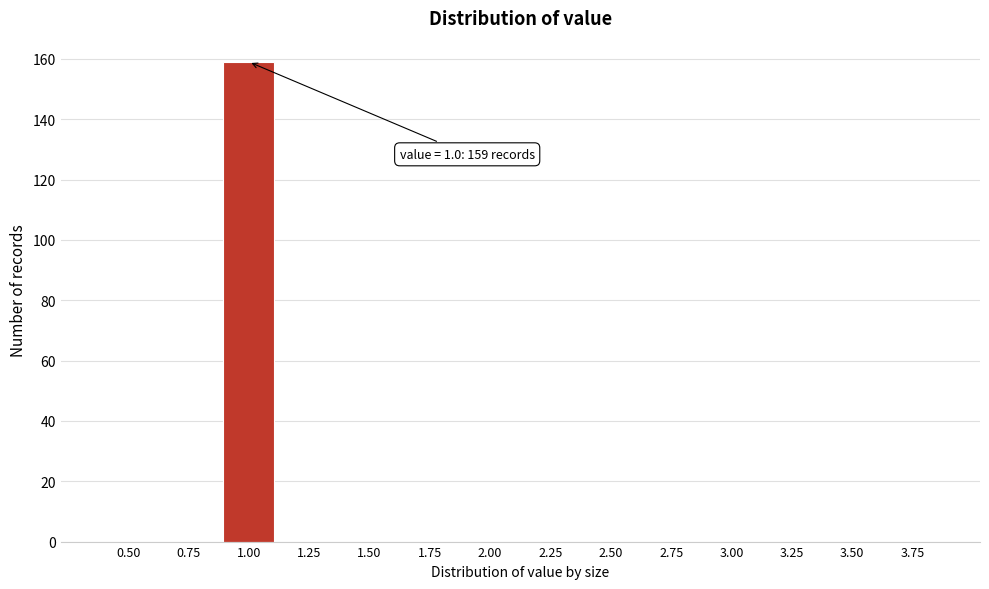

Reading right to left, extract all data points from this chart.

3.75=0	3.50=0	3.25=0	3.00=0	2.75=0	2.50=0	2.25=0	2.00=0	1.75=0	1.50=0	1.25=0	1.00=159	0.75=0	0.50=0